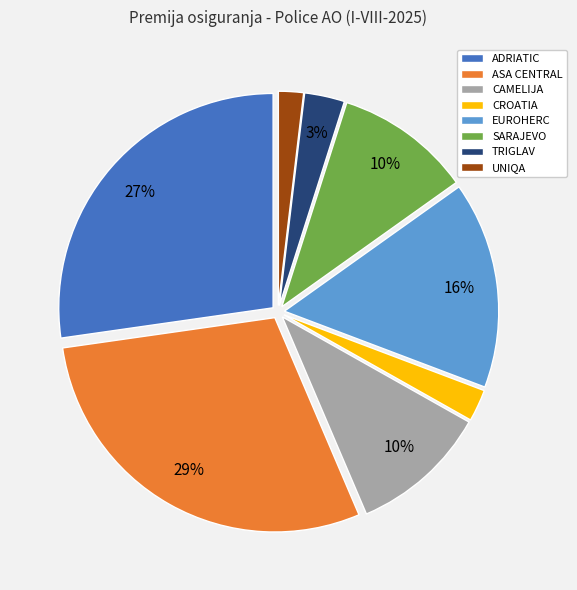

Which slice is the largest?

ASA CENTRAL